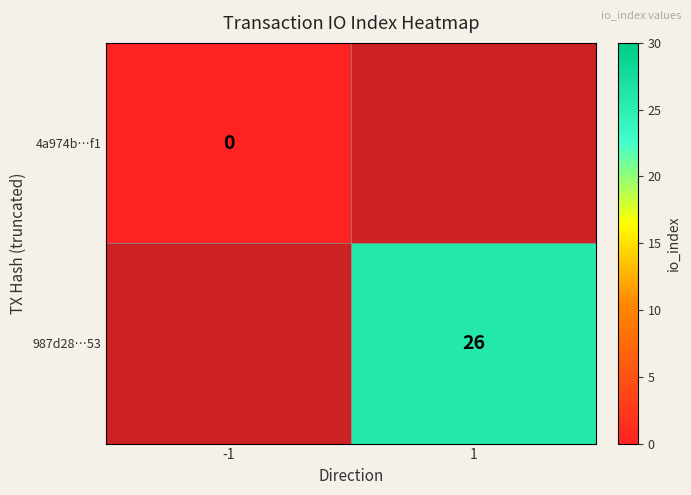

At how many categories does at least one series exceed 11?

1